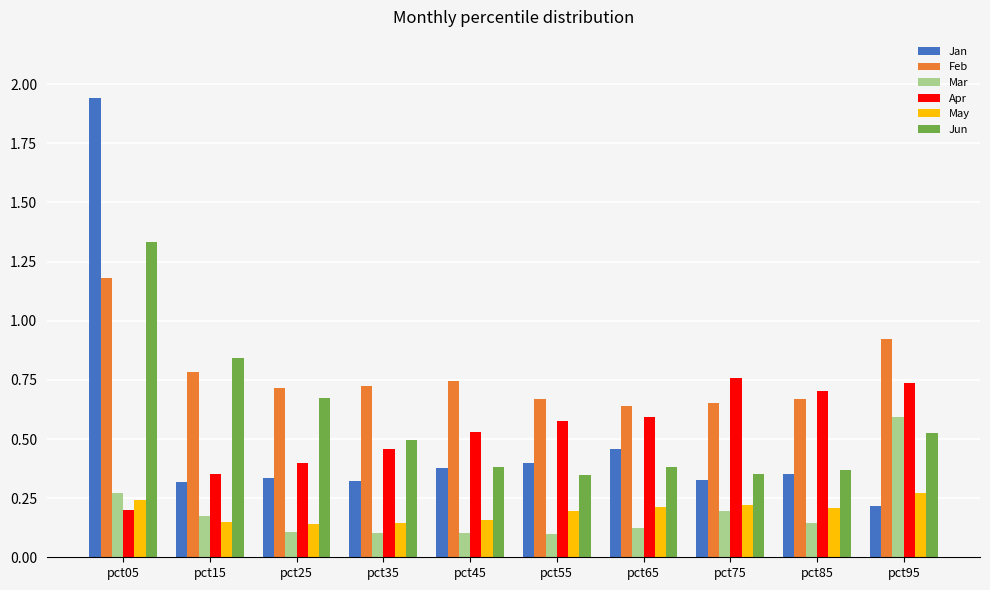

Which category has the lowest value in the Jan series?

pct95